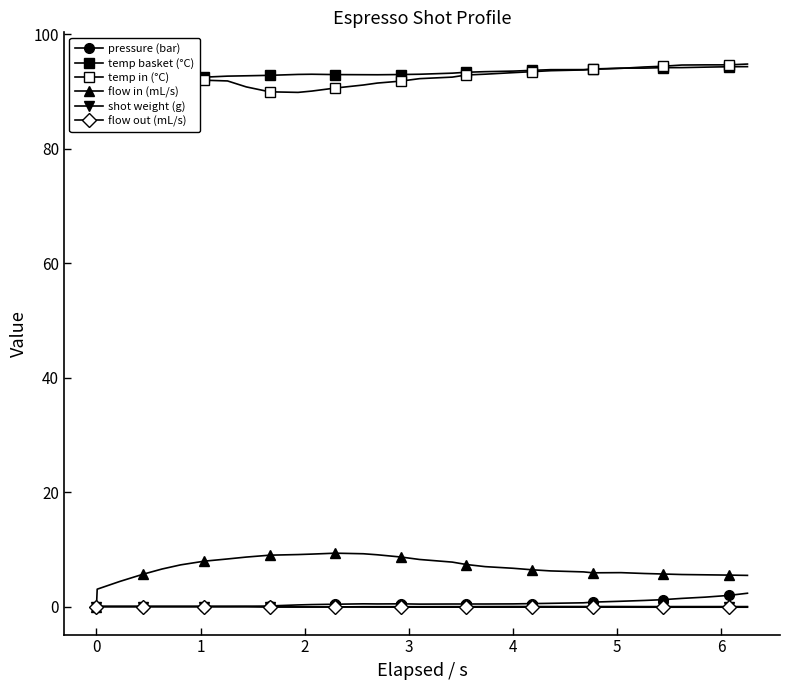

Reading right to left, extract all data points from this chart.

pressure (bar): 2.3	1.9	1.6	1.4	1.2	1.1	0.9	0.8	0.7	0.6	0.5	0.5	0.4	0.4	0.4	0.4	0.5	0.5	0.5	0.4	0.3	0.3	0.1	0.0	0.0	0.0	0.0	0.0	0.0	0.0	0.0	0.0
temp basket (°C): 94.3	94.3	94.2	94.2	94.2	94.1	94.1	93.9	93.8	93.8	93.7	93.5	93.5	93.3	93.2	93.0	93.0	92.9	92.9	92.9	93.0	93.0	92.8	92.7	92.7	92.5	92.5	92.4	92.4	92.4	92.2	95.0
temp in (°C): 94.8	94.6	94.6	94.6	94.4	94.3	94.0	93.9	93.8	93.6	93.5	93.3	93.0	92.9	92.5	92.2	91.8	91.5	91.1	90.6	90.1	89.8	89.9	90.8	91.8	92.0	92.1	92.3	93.0	94.4	95.5	95.0
flow in (mL/s): 5.4	5.5	5.5	5.6	5.7	5.8	5.9	5.9	6.0	6.2	6.4	6.7	7.0	7.3	7.8	8.2	8.7	9.0	9.2	9.3	9.2	9.1	9.0	8.6	8.3	7.9	7.3	6.5	5.7	4.4	3.0	0.0
shot weight (g): -0.1	-0.1	-0.1	-0.1	-0.1	-0.1	-0.1	-0.1	-0.1	-0.1	-0.1	-0.1	-0.1	-0.1	-0.1	-0.1	-0.1	-0.1	-0.1	-0.1	-0.1	-0.1	-0.1	0.0	0.0	0.0	0.0	0.0	0.0	0.0	0.0	0.0
flow out (mL/s): -0.0	-0.0	-0.0	-0.0	-0.0	-0.0	0.0	0.0	0.0	0.0	0.0	0.0	-0.0	-0.0	-0.0	-0.0	-0.0	-0.0	-0.0	-0.1	-0.1	-0.1	-0.1	0.0	0.0	0.0	0.0	0.0	0.0	0.0	0.0	0.0